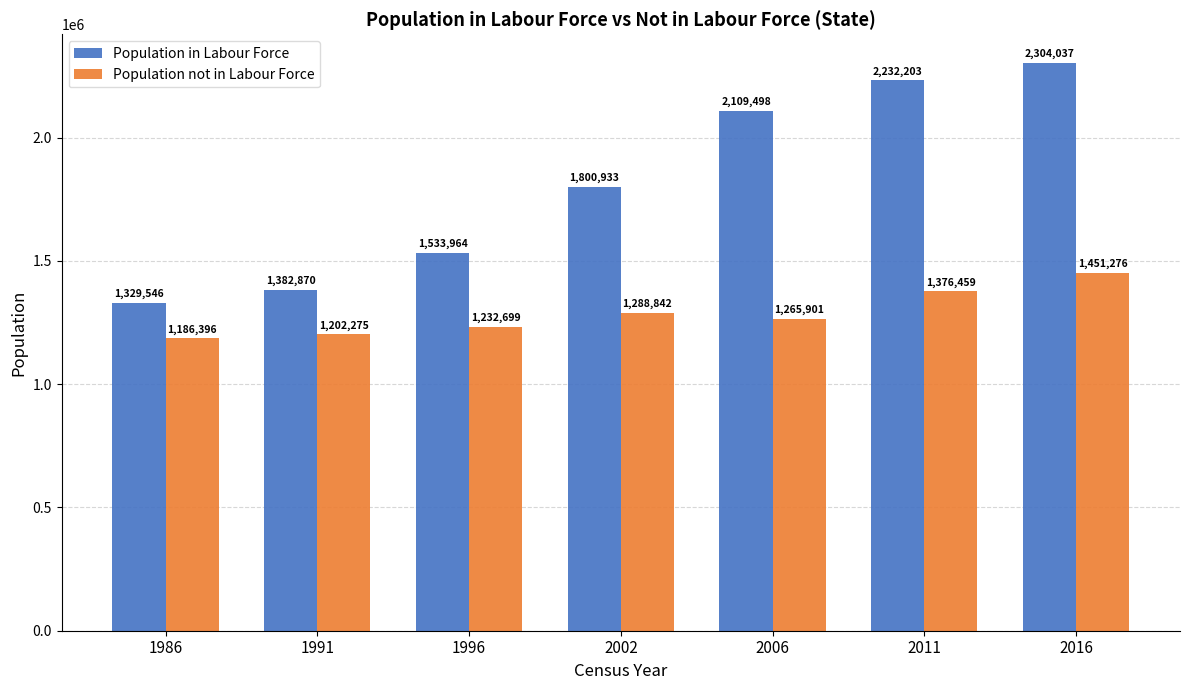

What is the value of the Population in Labour Force bar at the 1st from the left?

1329546